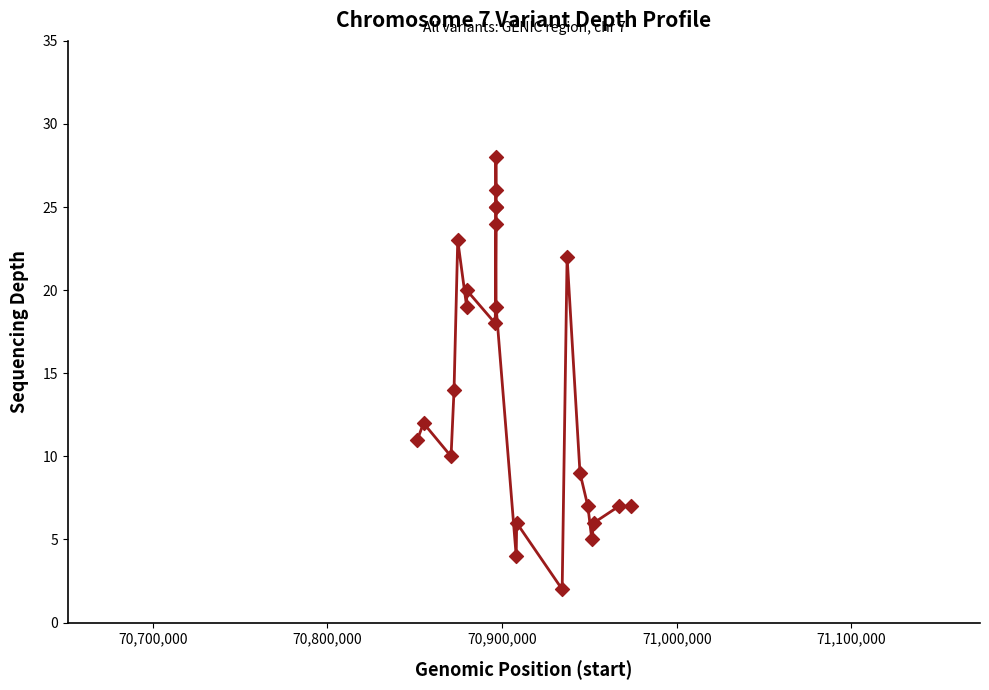

What is the difference between the maximum and minimum values?

26